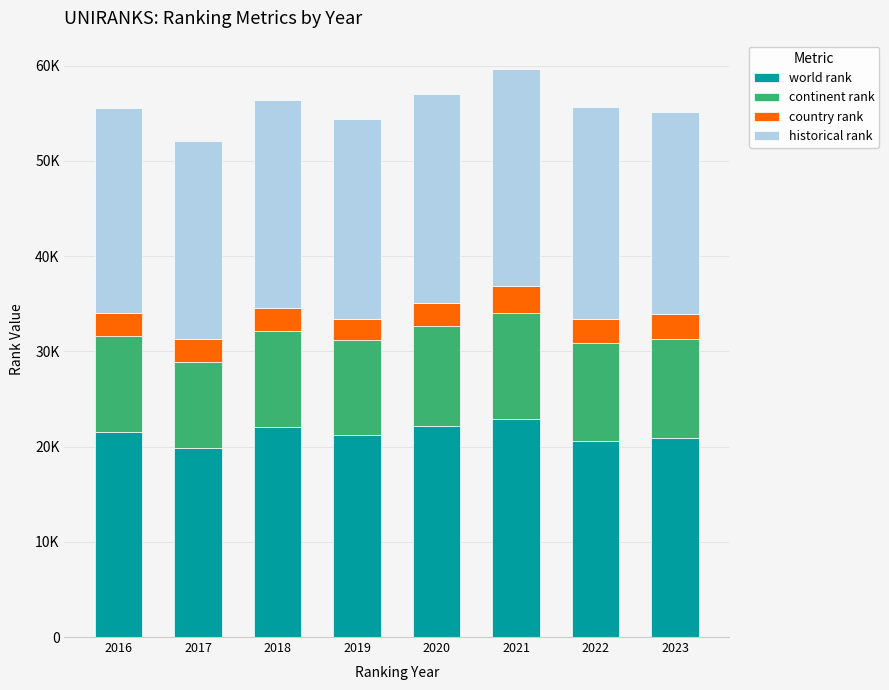

Read the world rank value at 2023.

20921